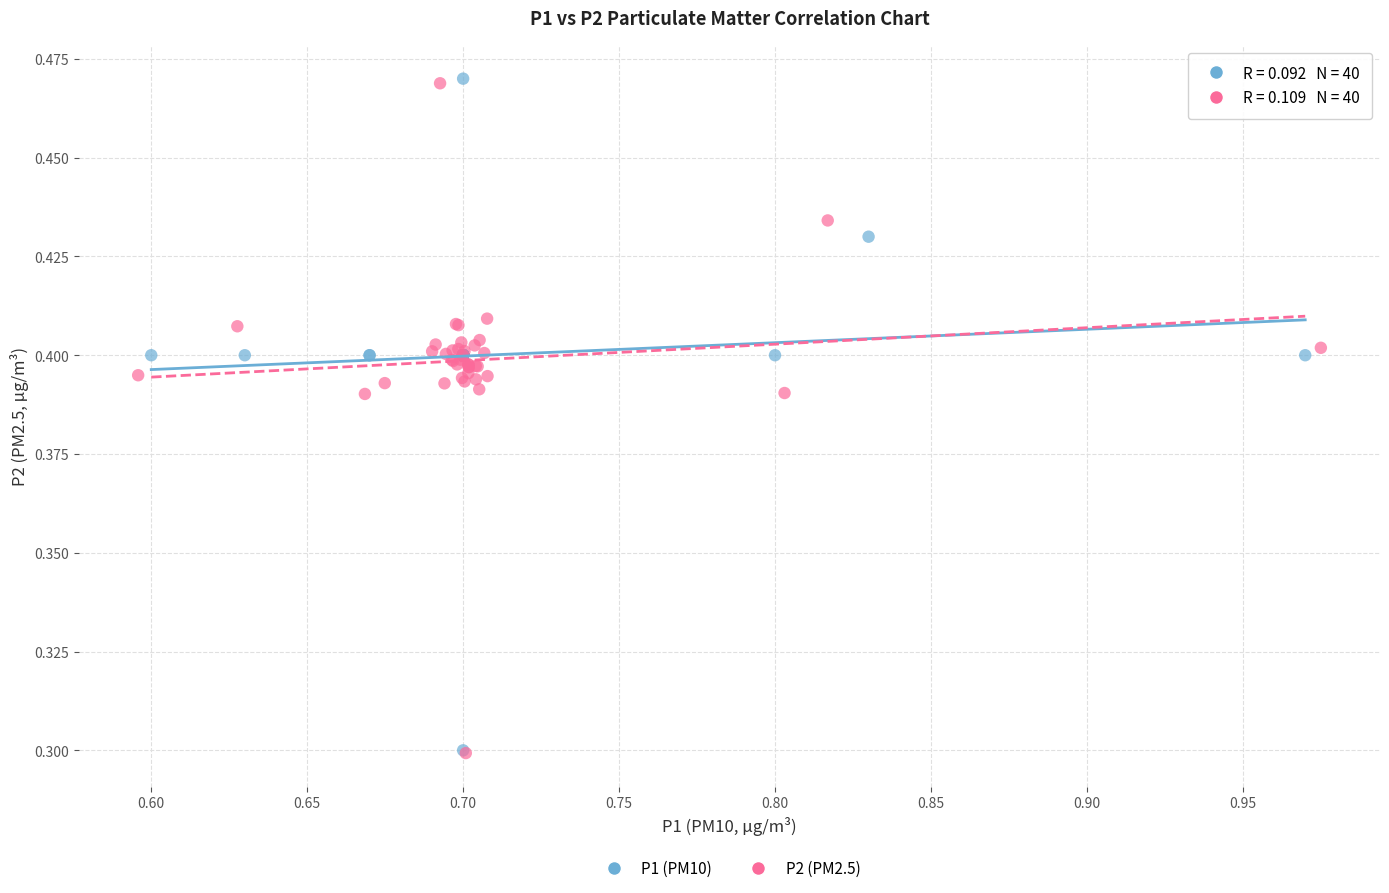

Which series has the widest spread of Y values?

P1 (PM10)